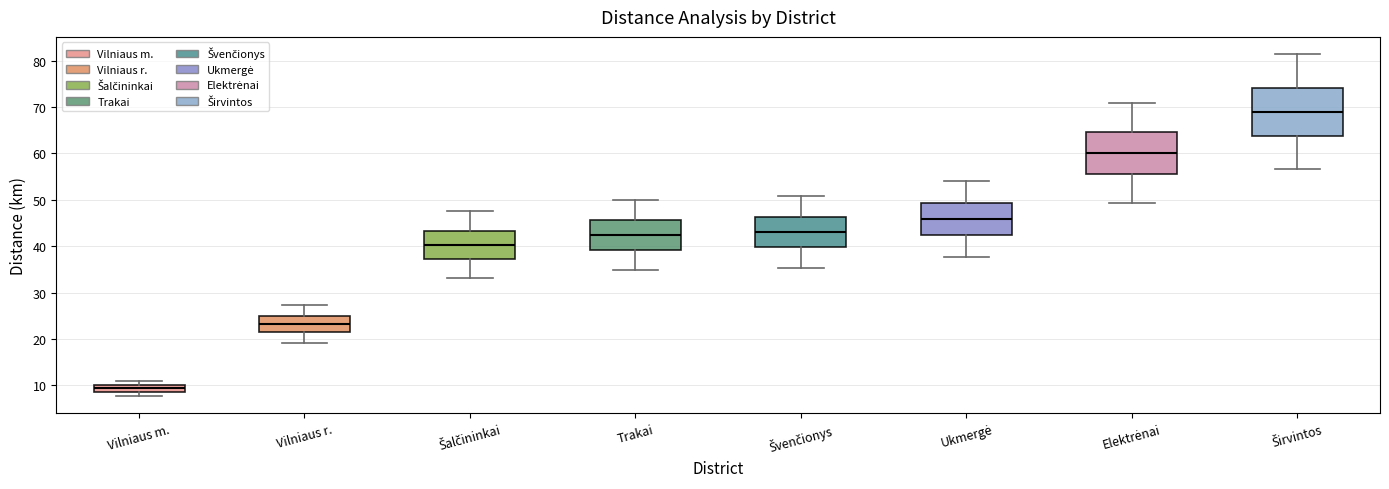

Where is the lower edge of the box for Trakai on the y-axis? The values are not printed on the chart, so give them approximately, as read against the axis.

39